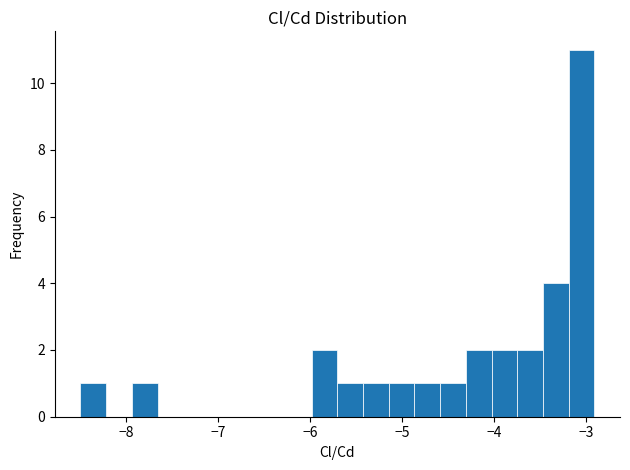

Around what value on the x-axis is the tallest bar? Give the approximate position of its centre, as read against the axis.

-3.0